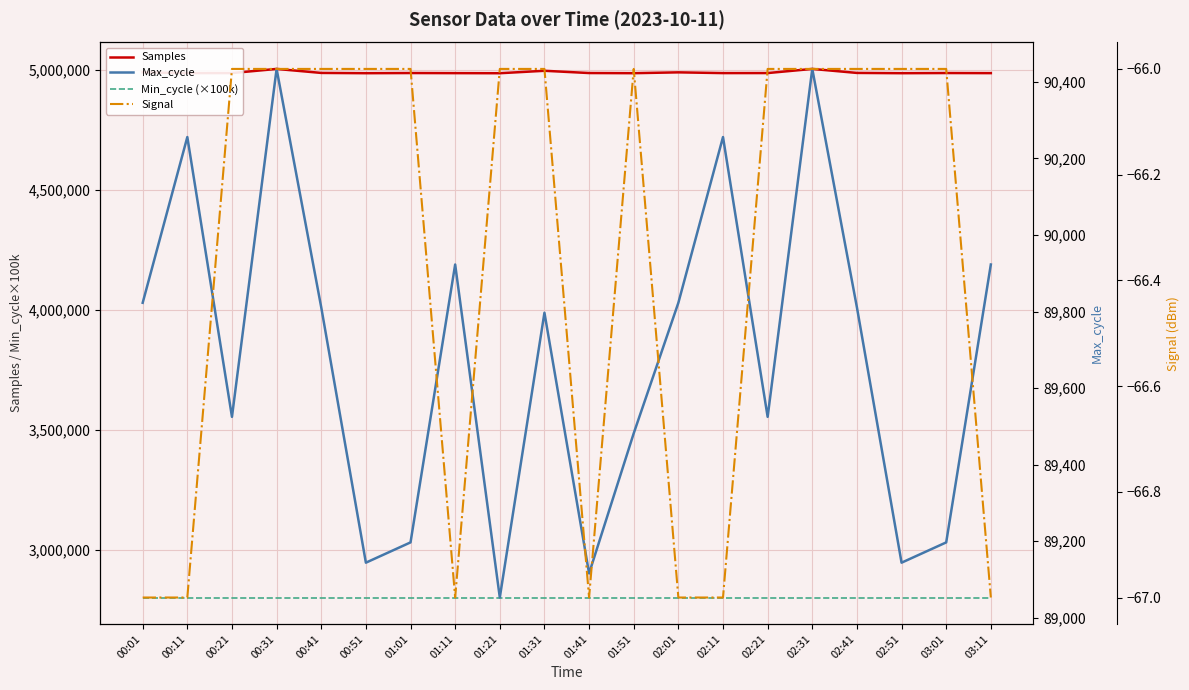

What is the spread (max minus min) of values at 02:01?

4990752